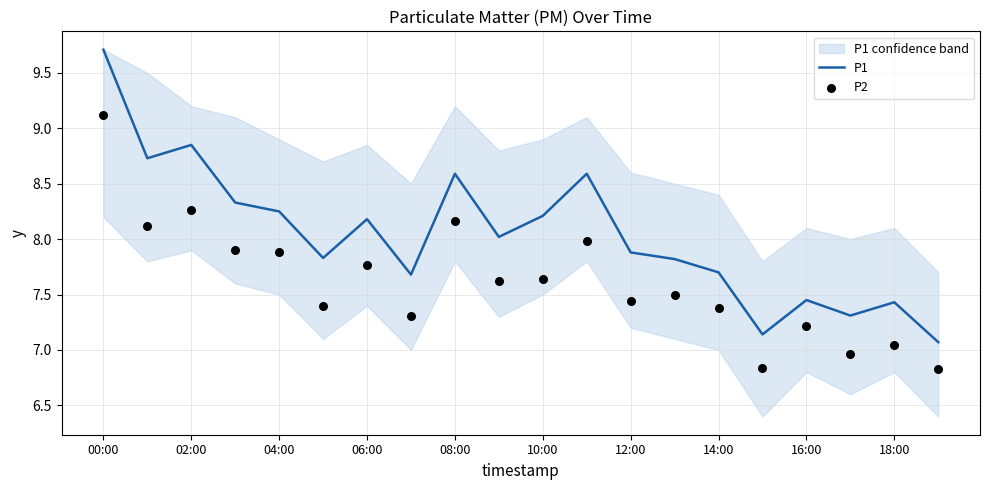

At which category is the sum across all series the highest?

00:00